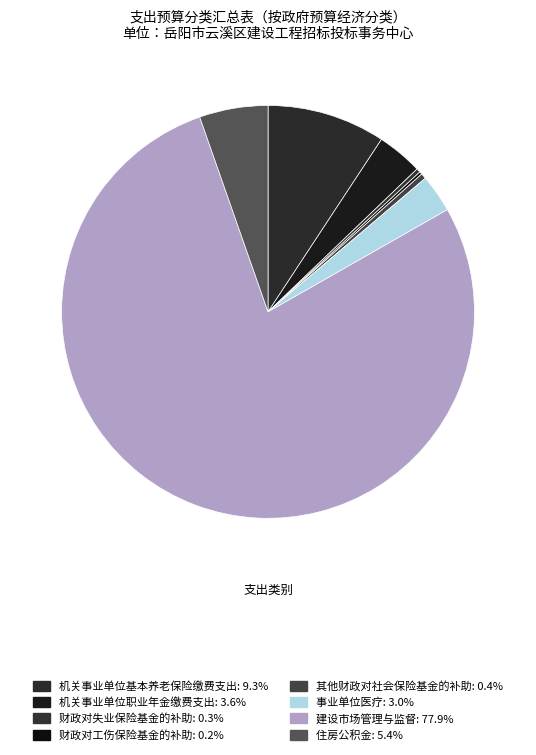

To the nearest percent, what portion does 机关事业单位基本养老保险缴费支出 represent?

9%